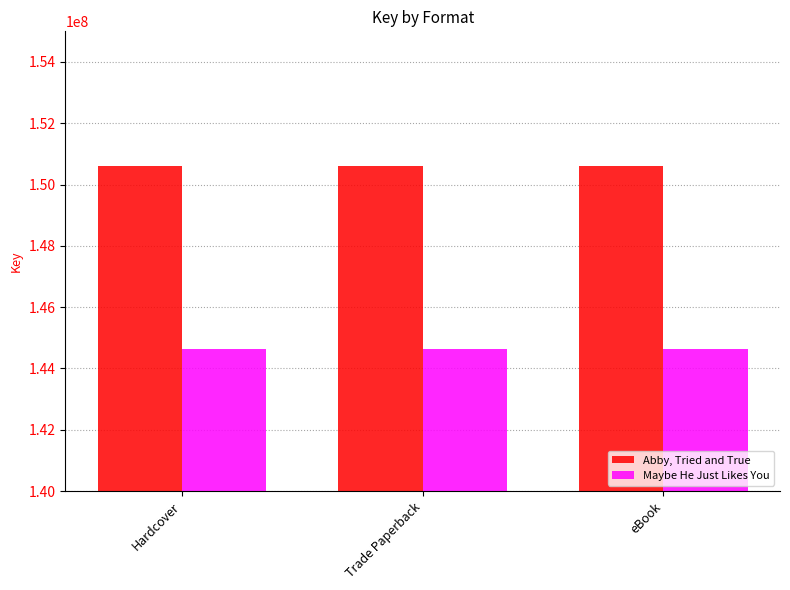

Reading left to right, transcribe all the data shown in this chart.

Abby, Tried and True: 150596131	150596131	150596131
Maybe He Just Likes You: 144637348	144637348	144637348